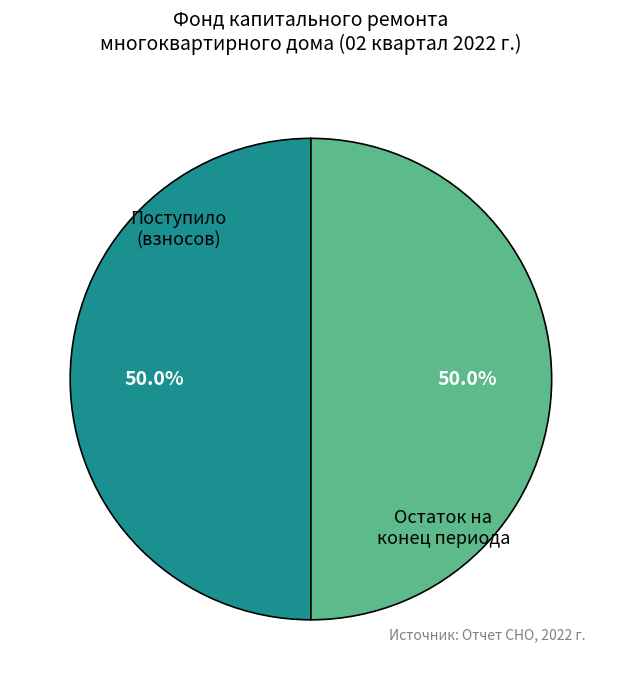

Combined, do Поступило (взносов) and Остаток на конец периода account for over 50%?

Yes